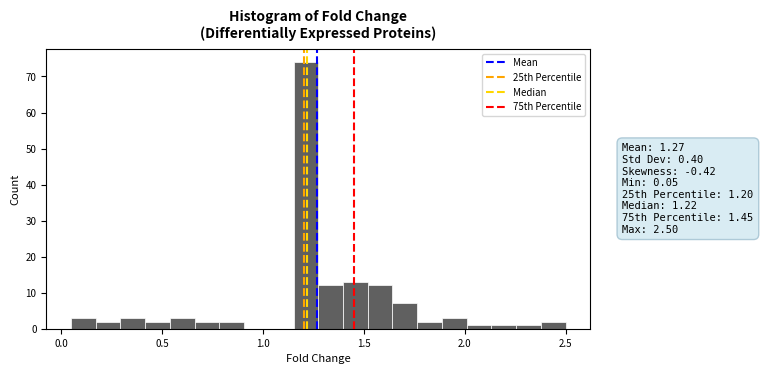

Around what value on the x-axis is the tallest bar? Give the approximate position of its centre, as read against the axis.

1.20